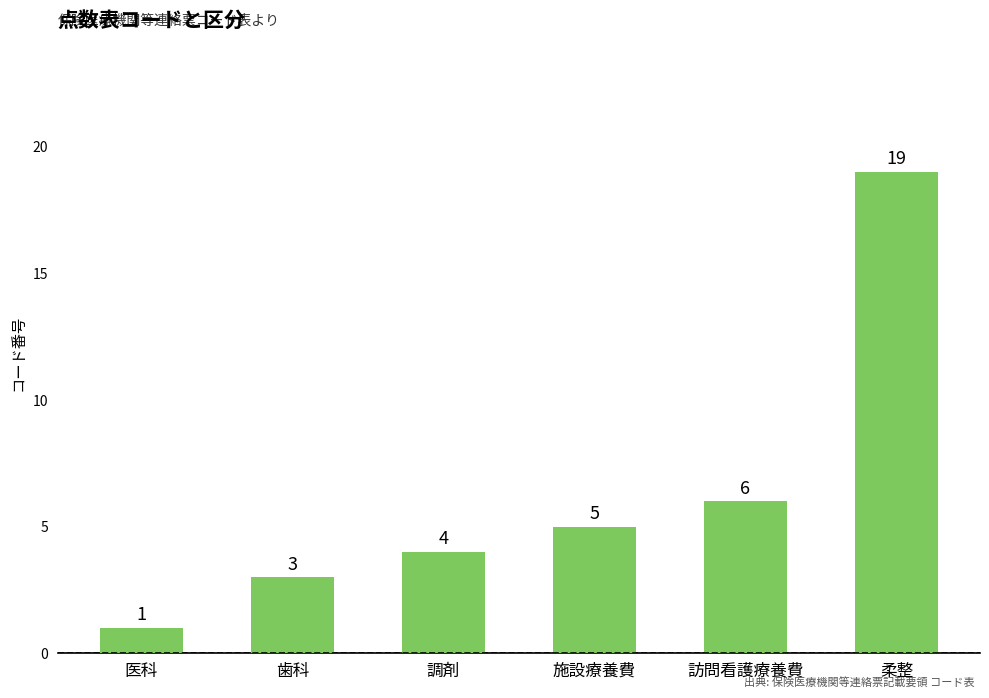

What is the average value?

6